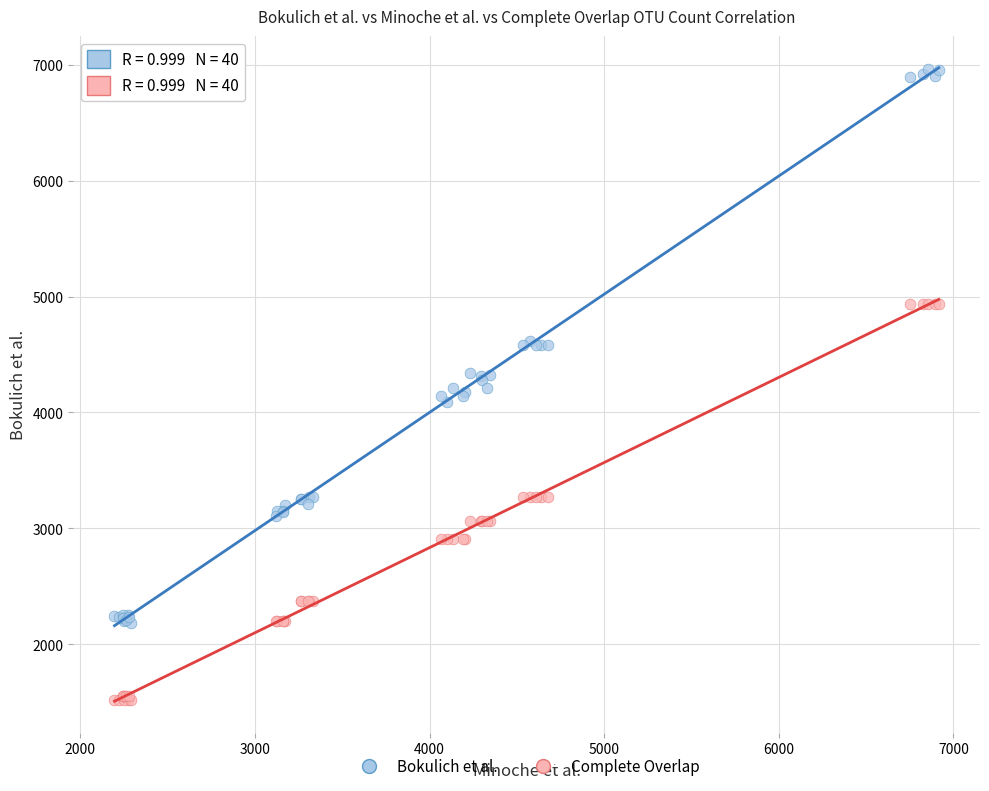

Which series contains the highest Y value?

Bokulich et al.